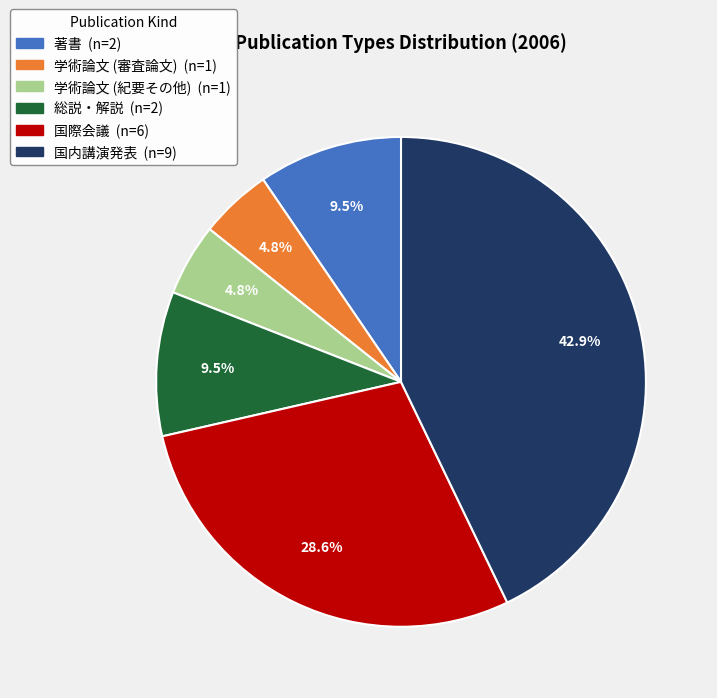

Is there any slice that represents more than half of the pie?

No